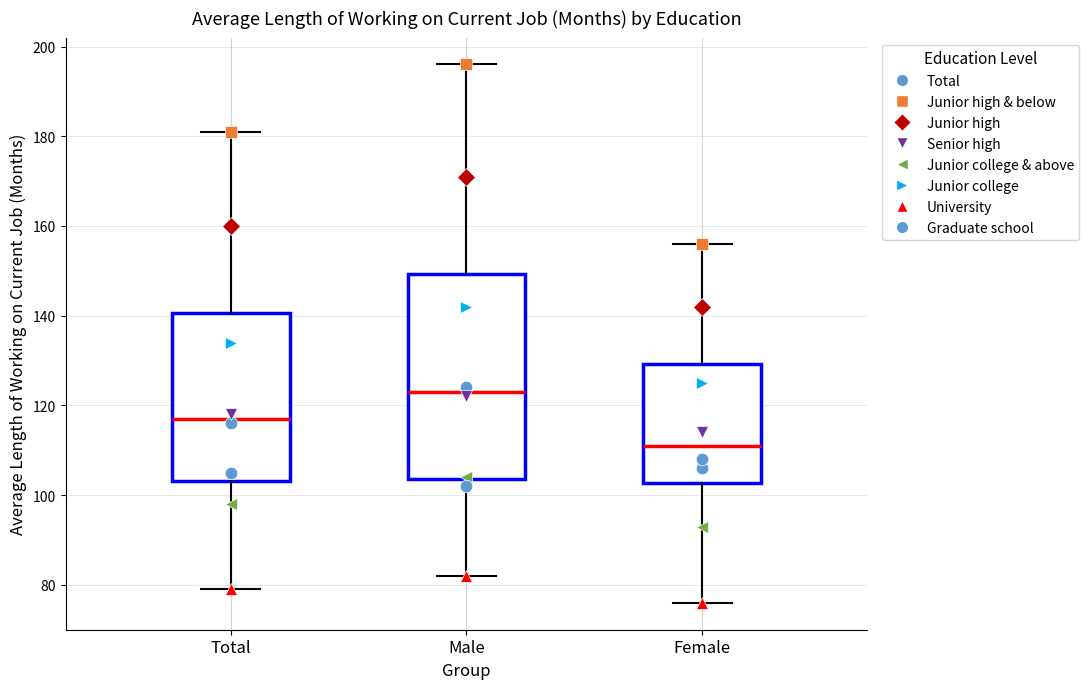

Reading left to right, read every box against the y-axis: the position of its median line, the range the box covers, and the ends of its whiskers. The values are not printed on the chart, so give them approximately, as read against the axis.

Total: median 118, box 104 to 140, whiskers 80 to 182
Male: median 124, box 104 to 150, whiskers 82 to 196
Female: median 112, box 102 to 130, whiskers 76 to 156